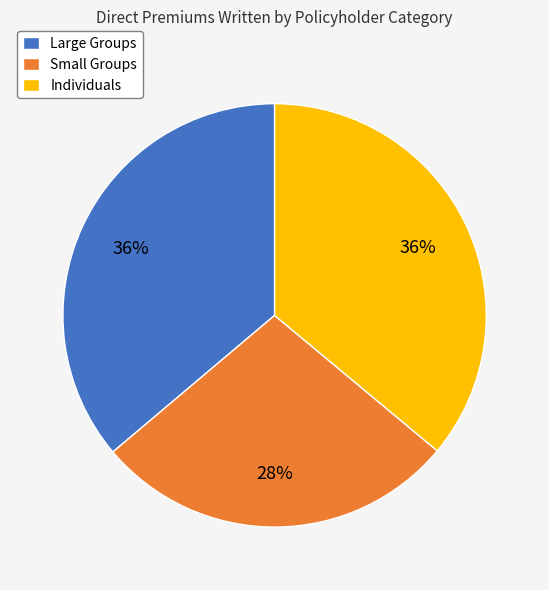

How many segments does this pie chart have?

3